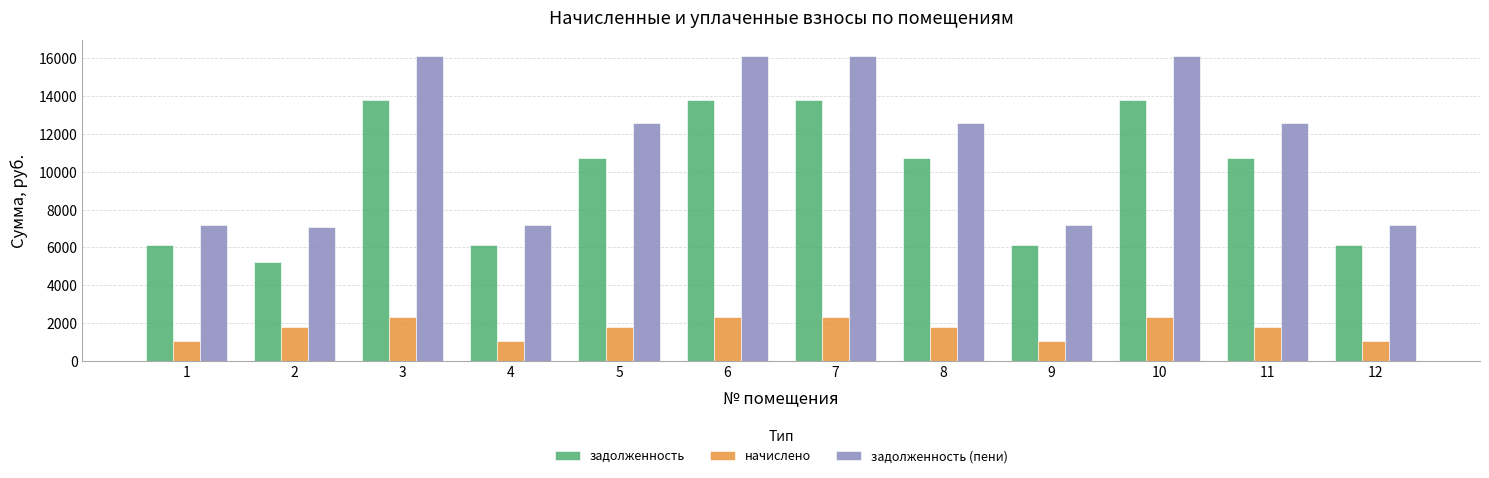

Reading left to right, extract all data points from this chart.

задолженность: 6144.0	5252.0	13824.0	6144.0	10752.0	13824.0	13824.0	10752.0	6144.0	13824.0	10752.0	6144.0
начислено: 1036.8	1814.4	2332.8	1036.8	1814.4	2332.8	2332.8	1814.4	1036.8	2332.8	1814.4	1036.8
задолженность (пени): 7180.8	7066.4	16156.8	7180.8	12566.4	16156.8	16156.8	12566.4	7180.8	16156.8	12566.4	7180.8